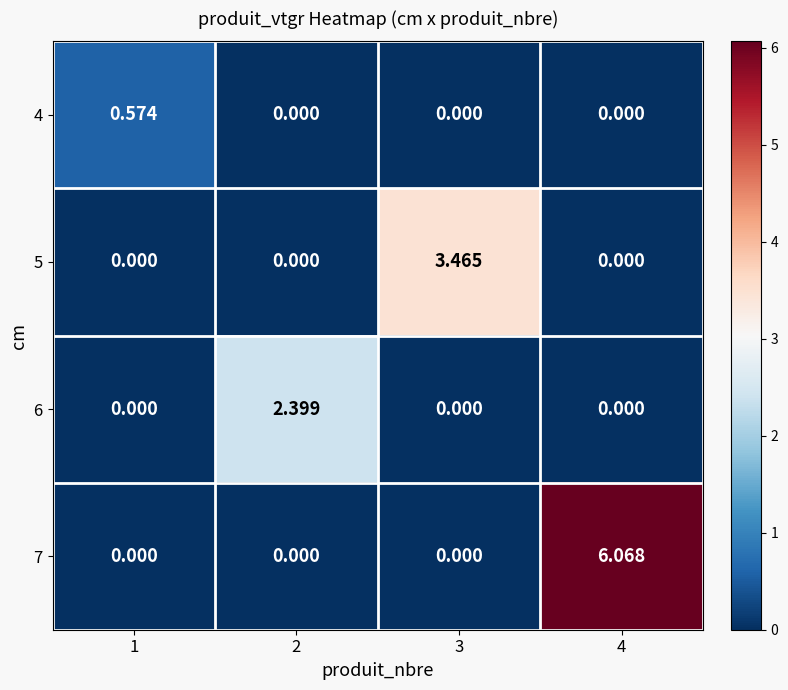

Is the value of 4 at 1 greater than the value of 6 at 3?

Yes